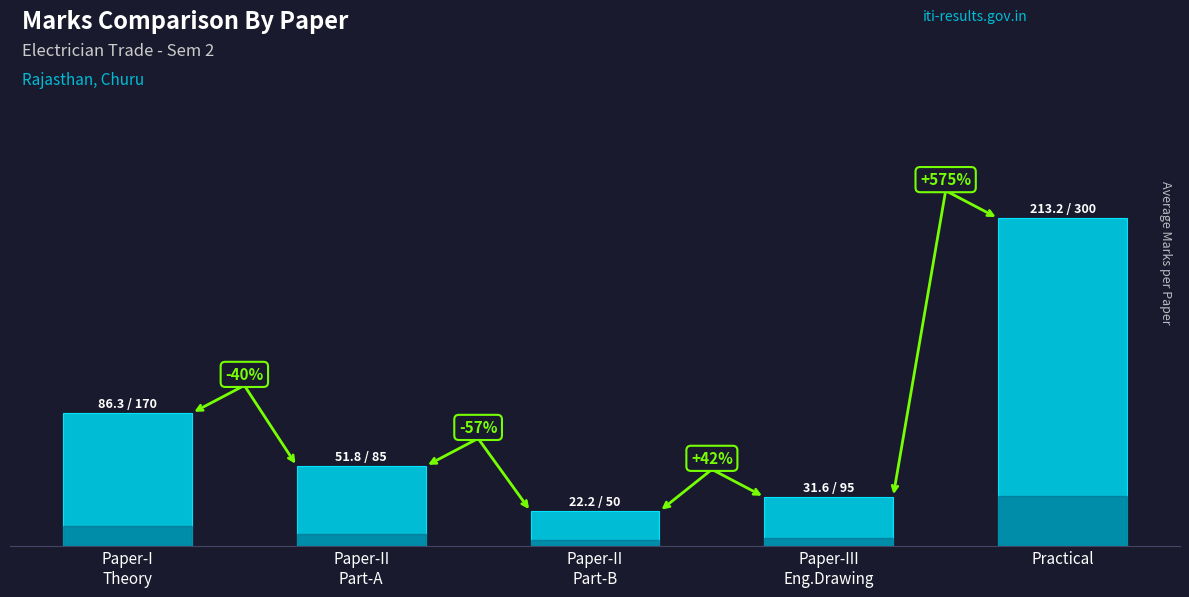

The value at Paper-I
Theory is 142.0. True or false?

False